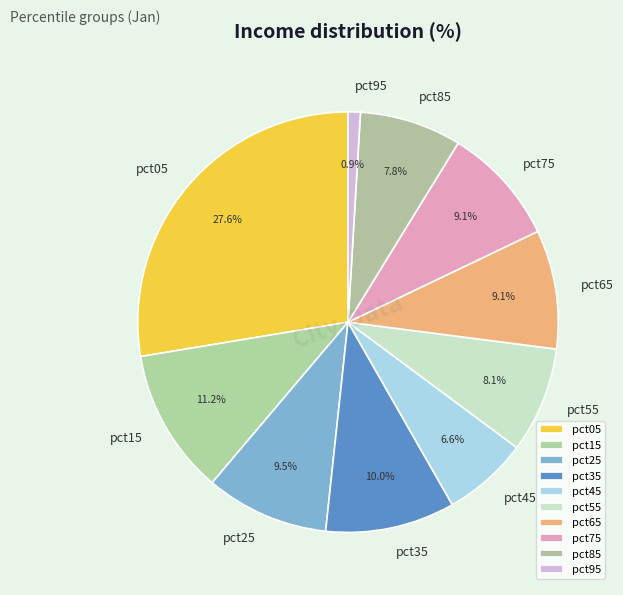

Which slice is the largest?

pct05